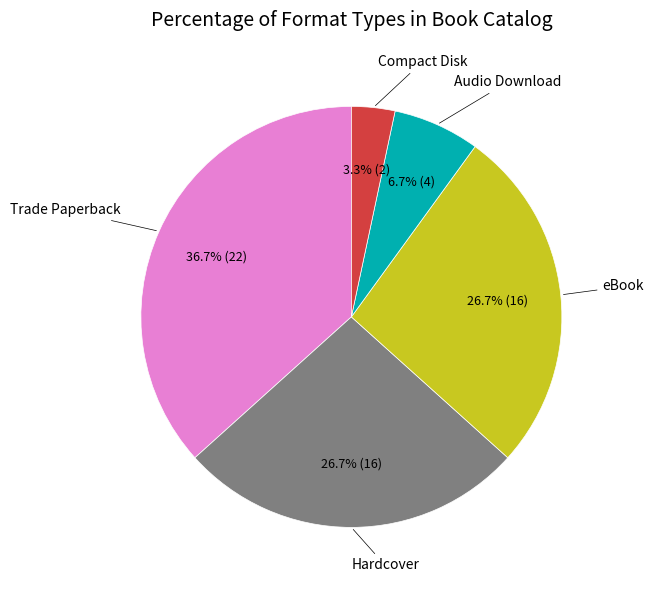

Is there any slice that represents more than half of the pie?

No